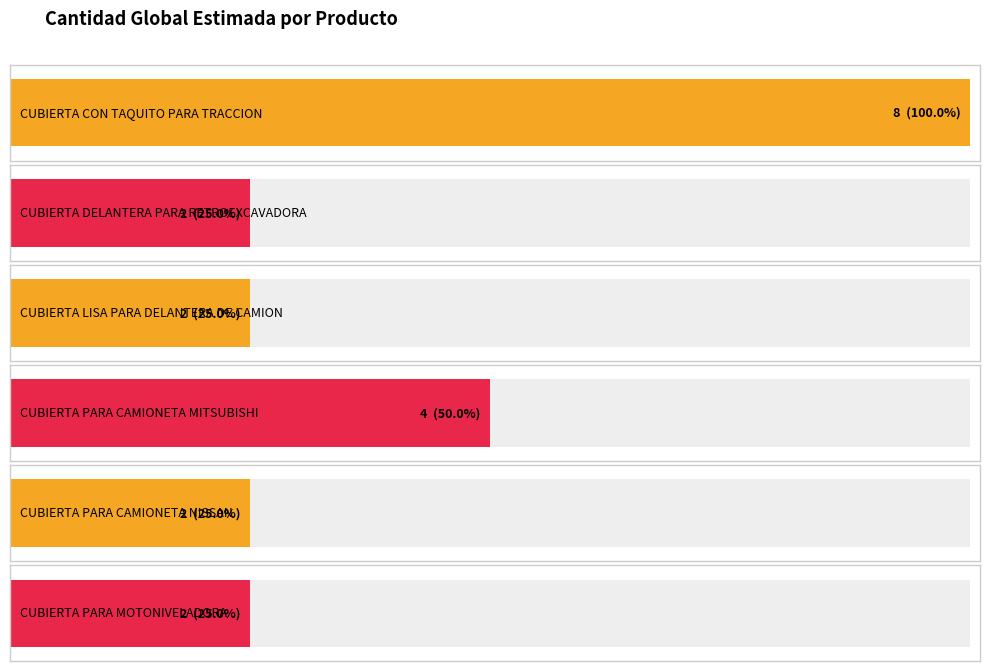

Rank the categories by value from highest to lowest.

CUBIERTA CON TAQUITO PARA TRACCION, CUBIERTA PARA CAMIONETA MITSUBISHI, CUBIERTA DELANTERA PARA RETROEXCAVADORA, CUBIERTA LISA PARA DELANTERA DE CAMION, CUBIERTA PARA CAMIONETA NISSAN, CUBIERTA PARA MOTONIVELADORA